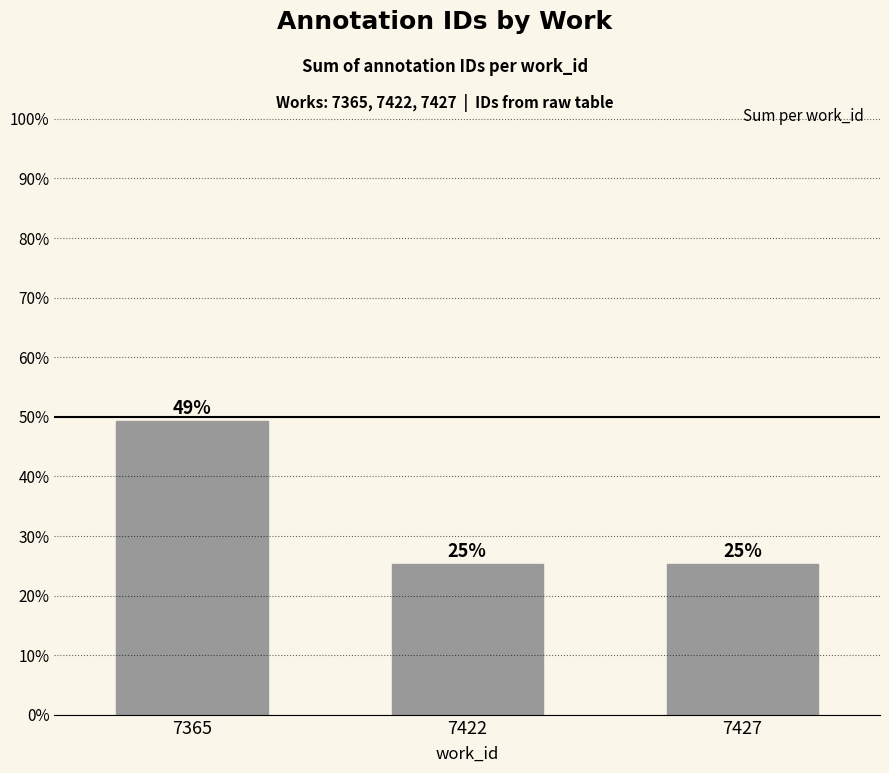

Which category has the highest value across all series?

7365